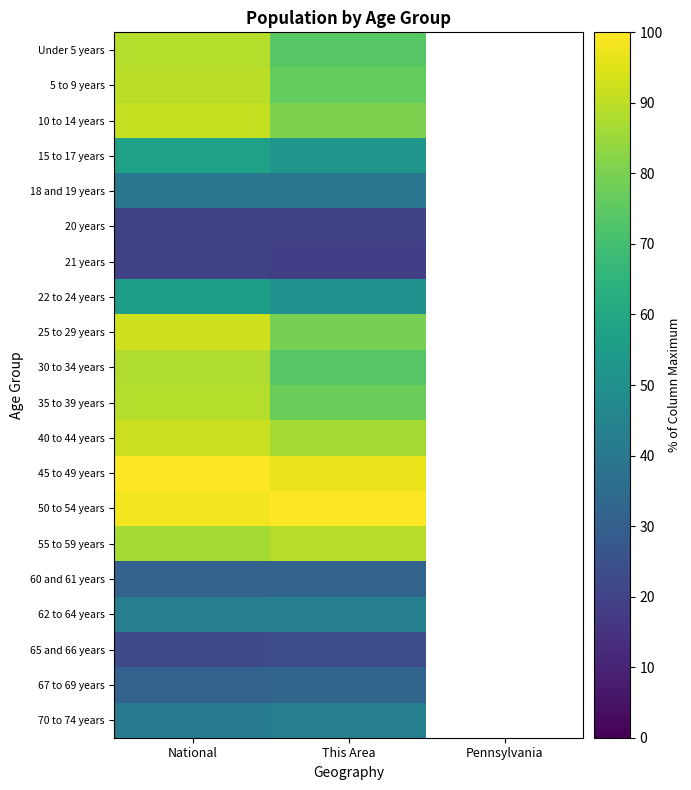

At how many categories does at least one series exceed 46?

2